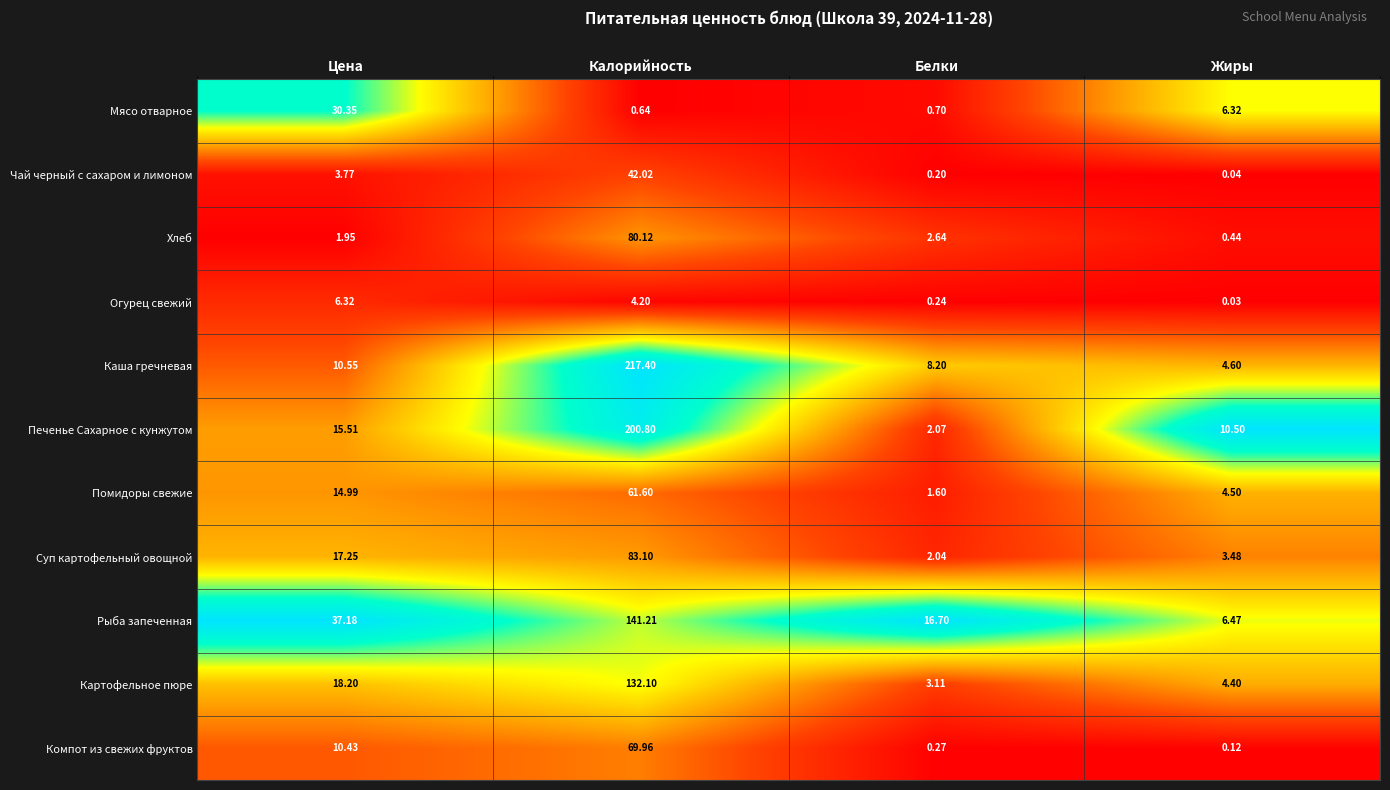

Where does the Суп картофельный овощной series first go above 17?

Цена